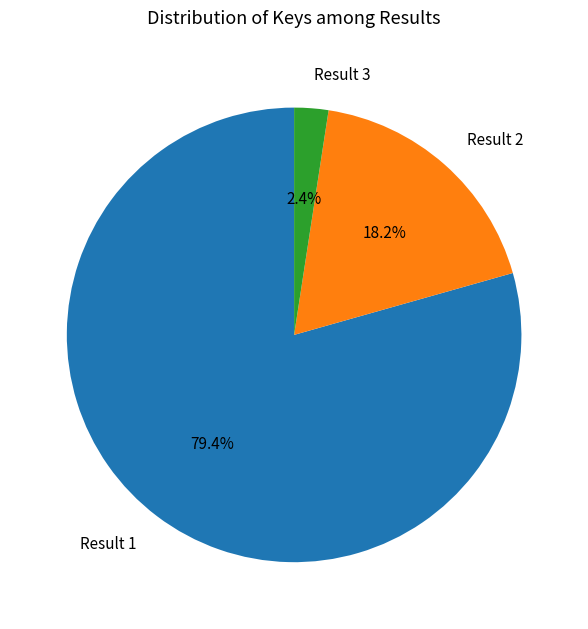

How many slices are in this pie chart?

3